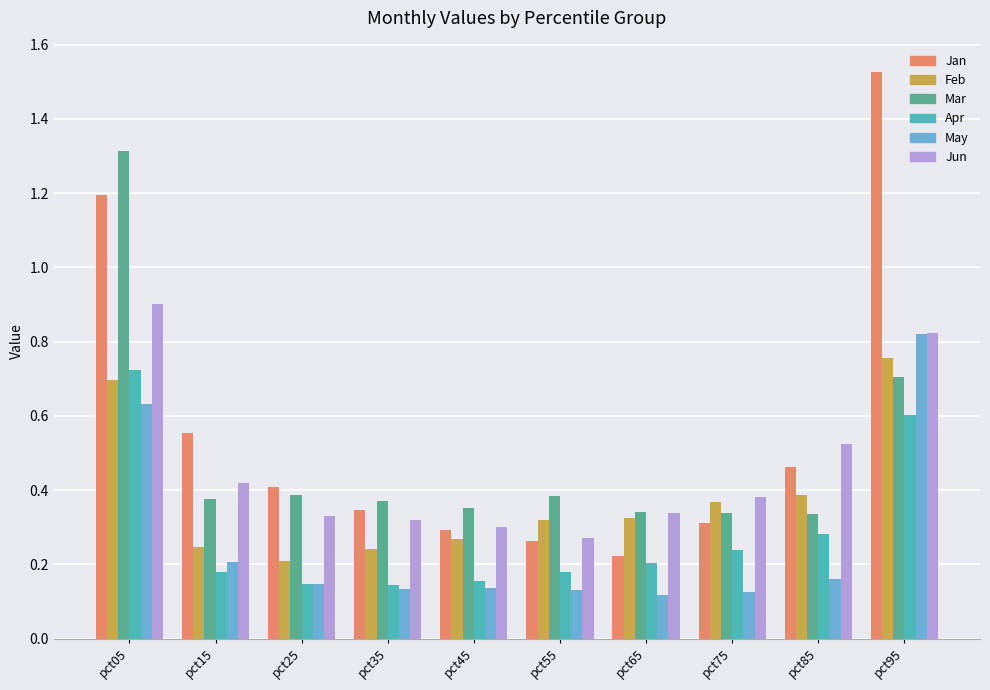

The value of Jun at pct15 is 0.6. True or false?

False